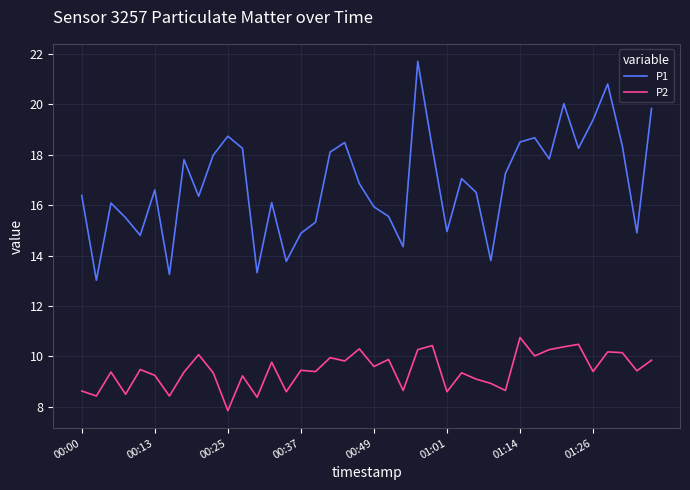

Which series has the widest spread of values?

P1